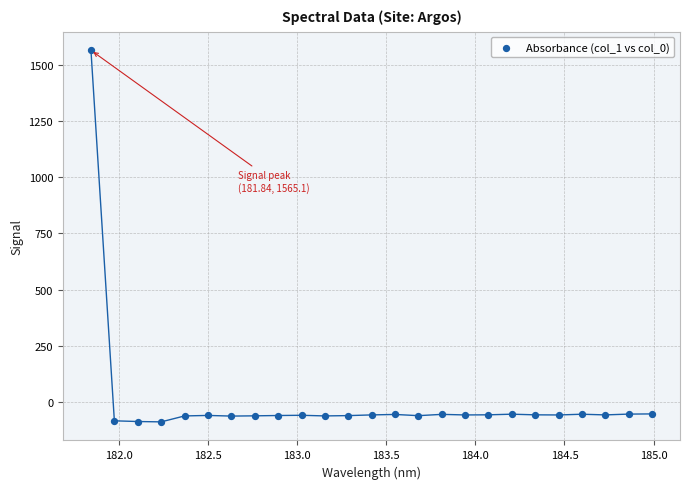

What is the range of Y values (max minus min)?

1653.6